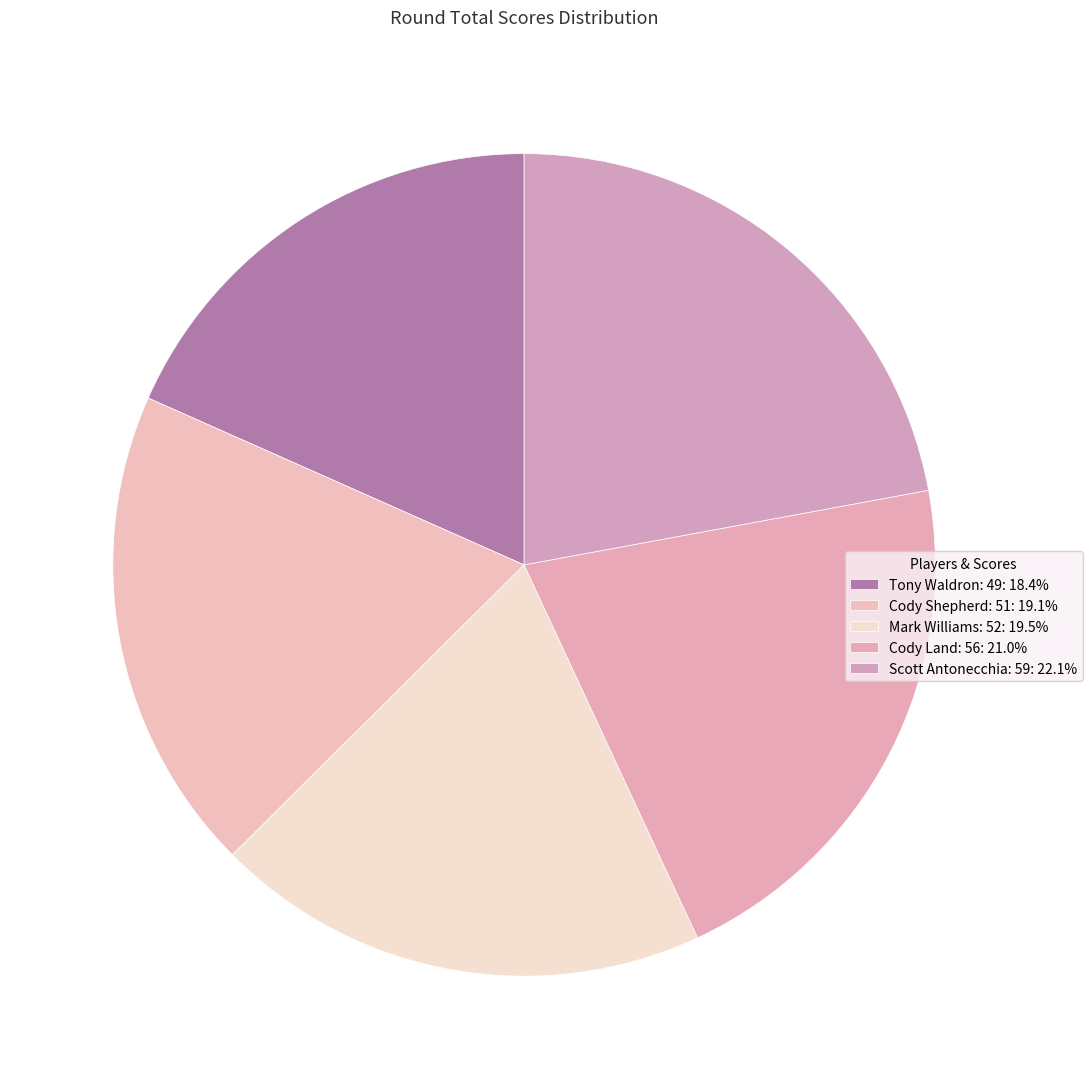

Count the number of slices in the pie.

5